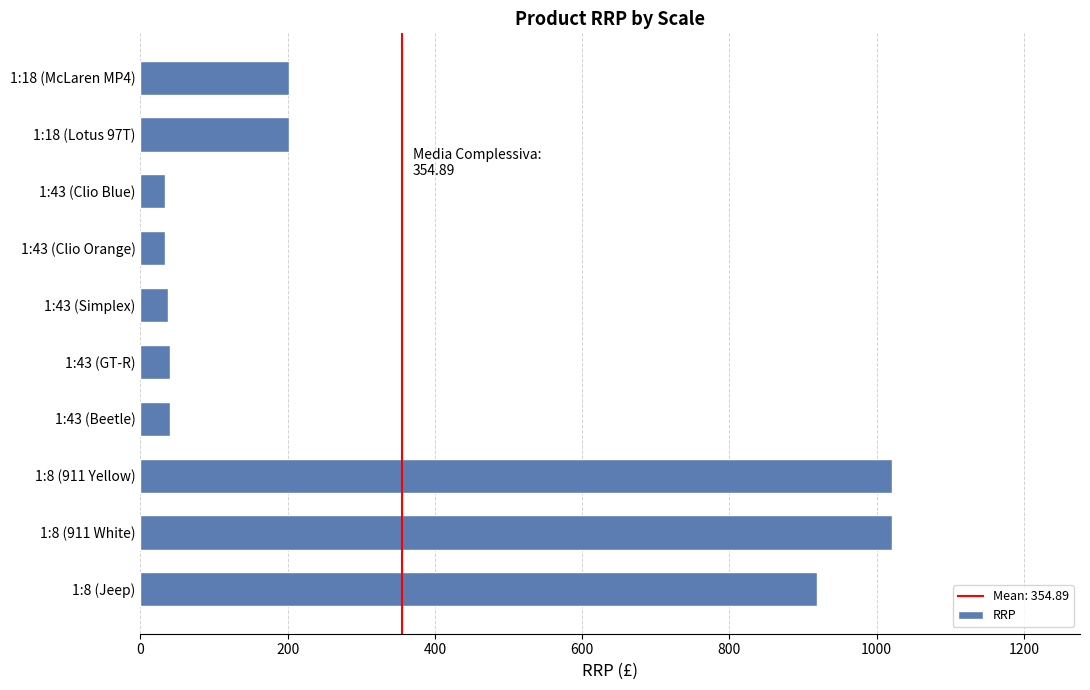

True or false: the data shows 1021.0 at 1:8 (911 White).

True